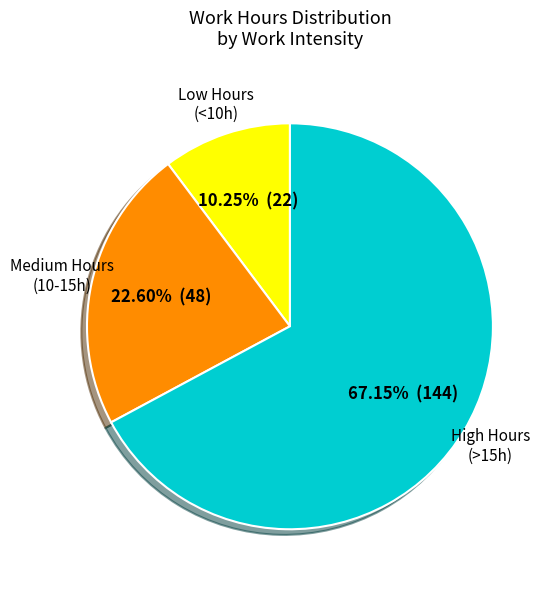

Is there any slice that represents more than half of the pie?

Yes